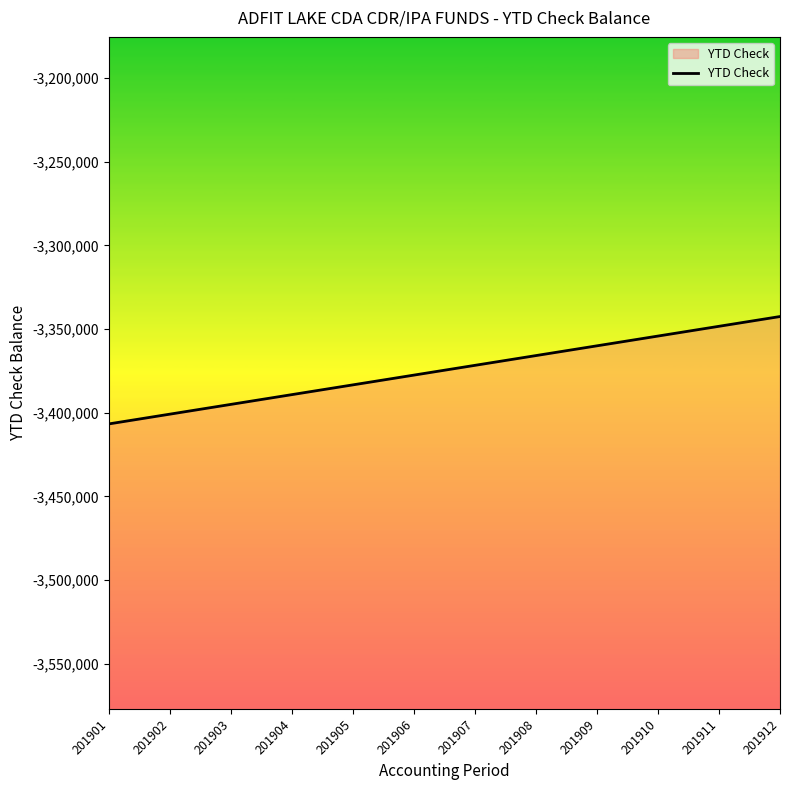

Is it true that the value at 201903 is -1651619.3?

False